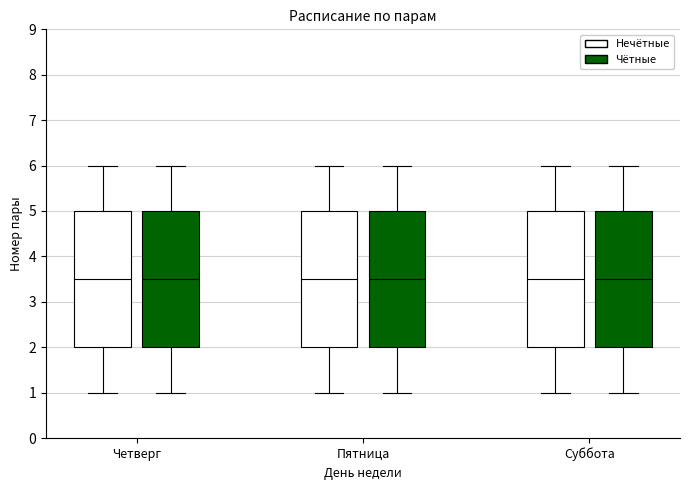

Where does the median line of the box for Пятница (Чётные) sit on the y-axis? The values are not printed on the chart, so give them approximately, as read against the axis.

3.5